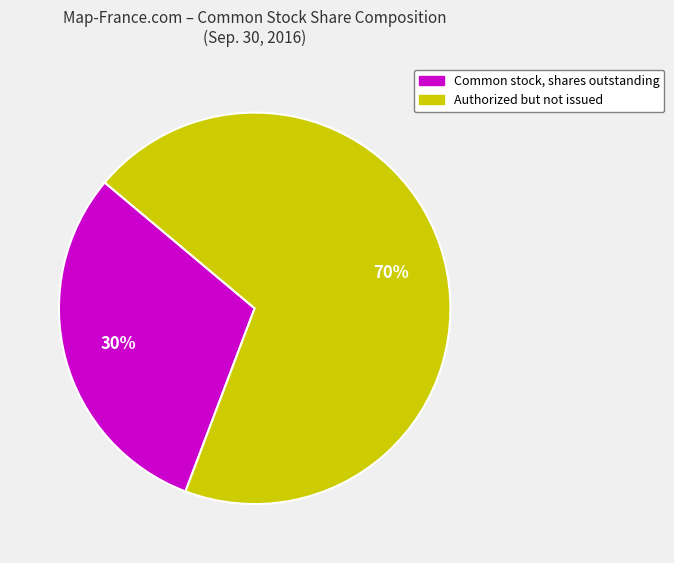

The Authorized but not issued slice represents 70% of the pie. True or false?

True